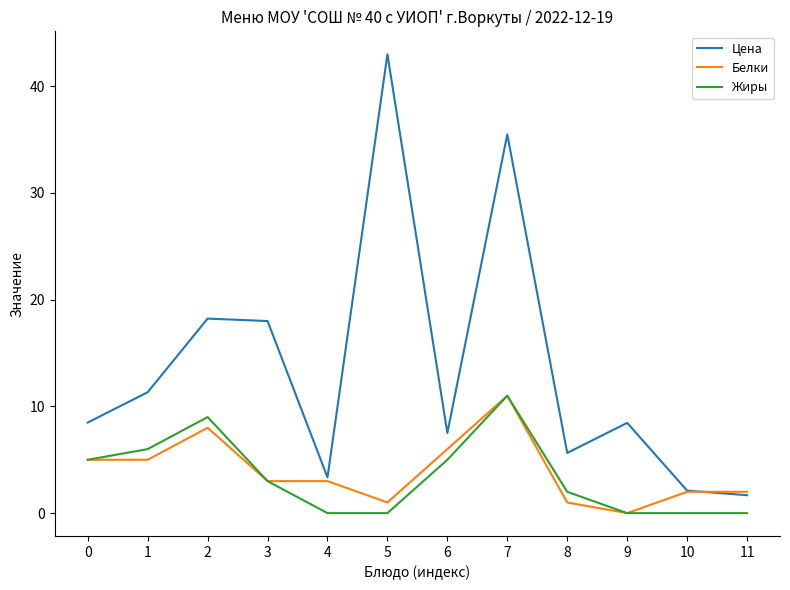

What is the difference between the highest and lowest values at 7?

24.5